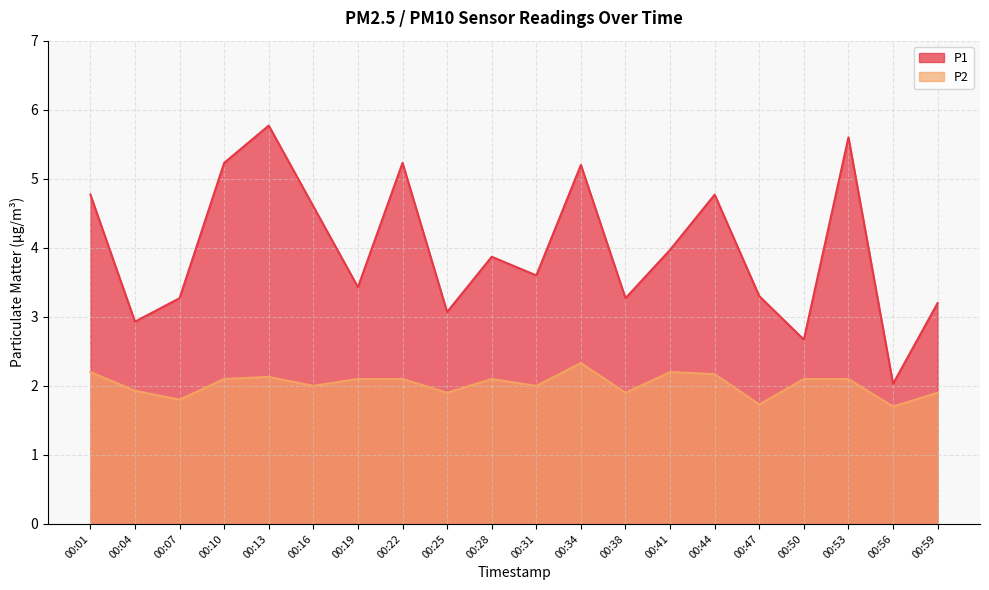

Reading left to right, list all the values displayed in this chart.

P1: 4.8	2.9	3.3	5.2	5.8	4.6	3.4	5.2	3.1	3.9	3.6	5.2	3.3	4.0	4.8	3.3	2.7	5.6	2.0	3.2
P2: 2.2	1.9	1.8	2.1	2.1	2.0	2.1	2.1	1.9	2.1	2.0	2.3	1.9	2.2	2.2	1.7	2.1	2.1	1.7	1.9